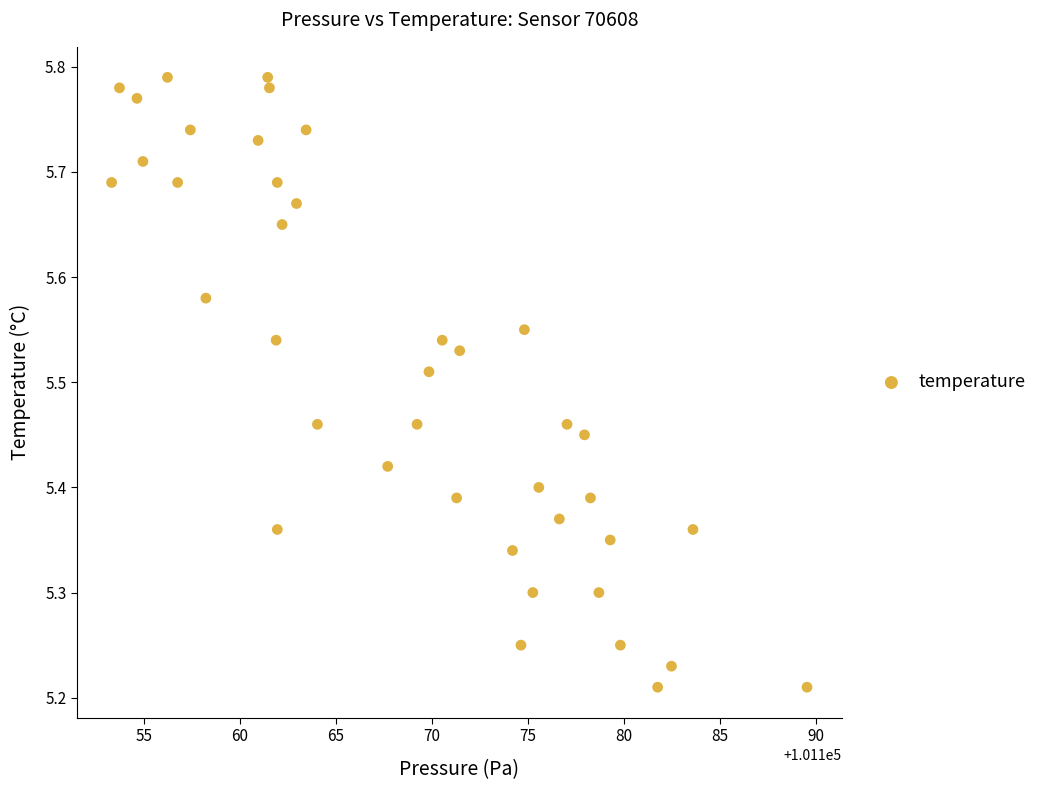

What is the range of X values (max minus min)?

36.2